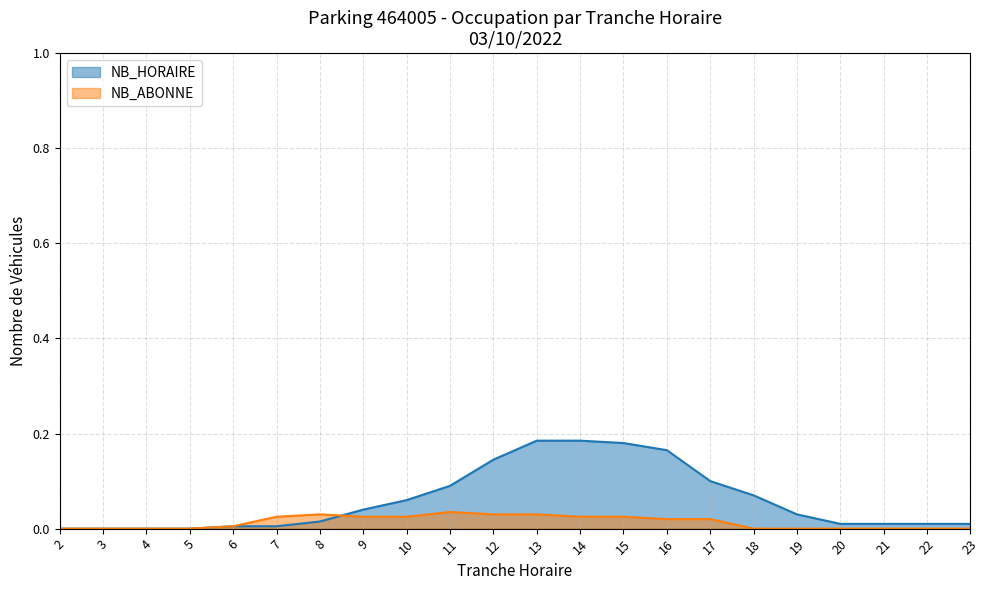

Is it true that NB_ABONNE equals 0.0 at 17?

False